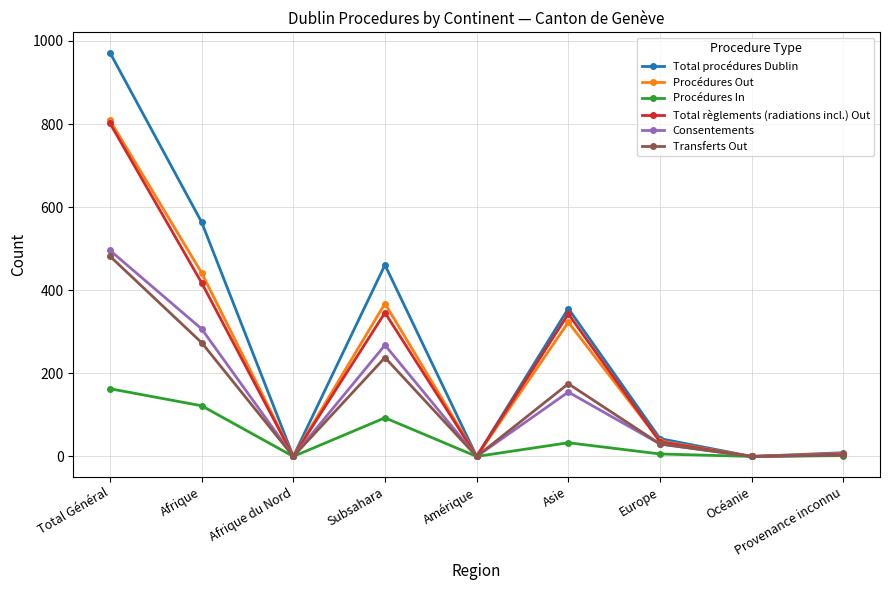

What is the maximum value for Transferts Out?

482